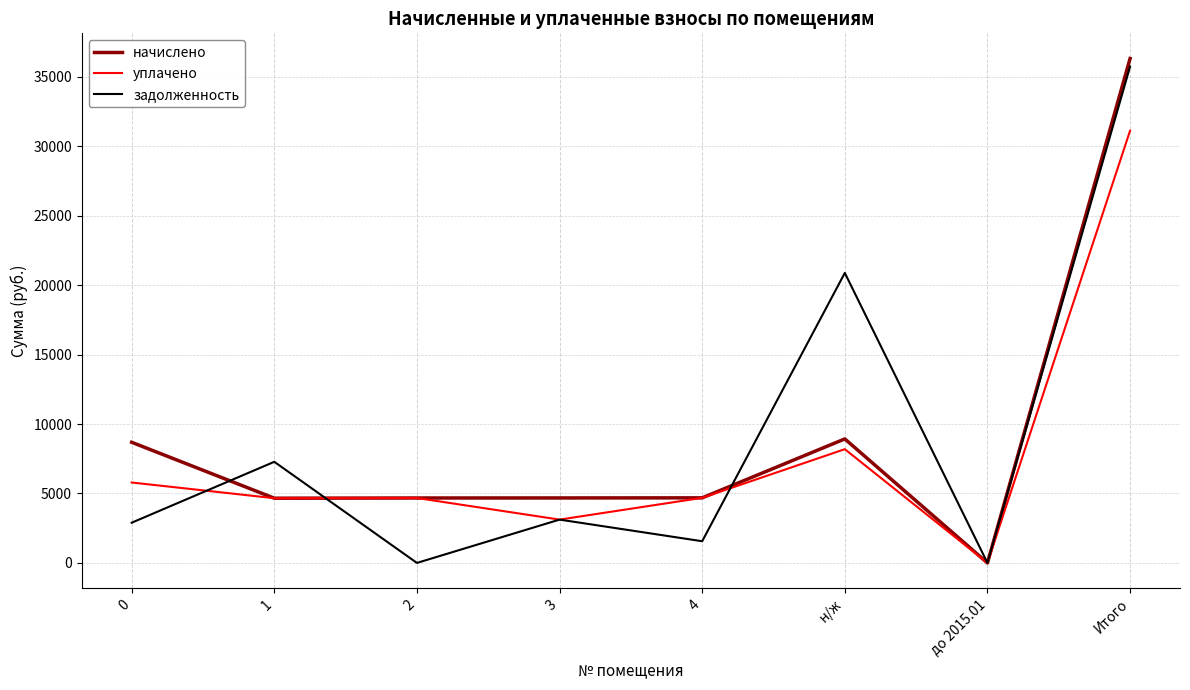

At how many categories does at least one series exceed 22361?

1